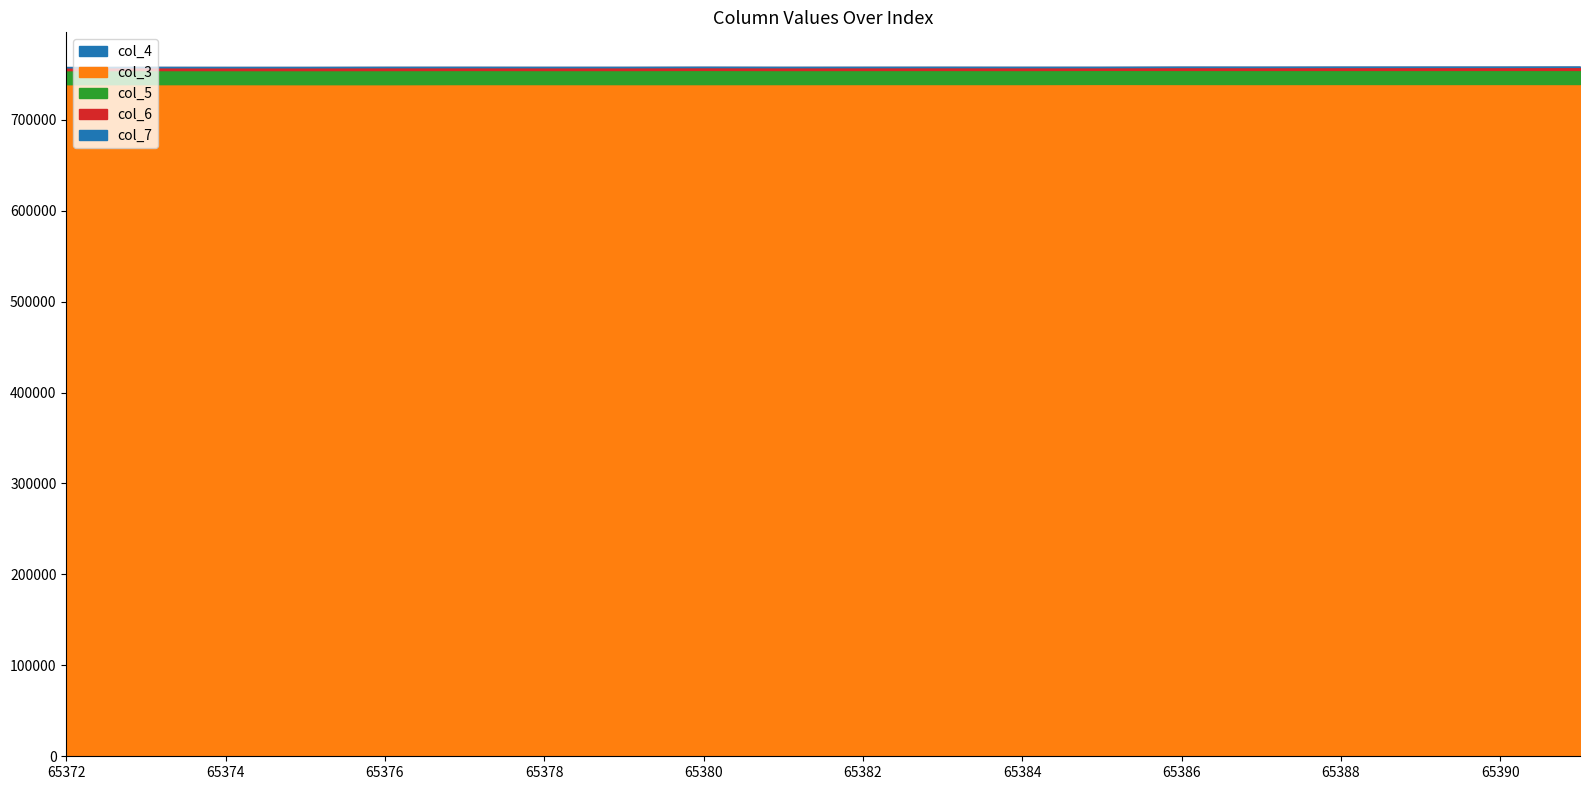

What is the difference between the maximum and minimum values in the col_3 series?

214